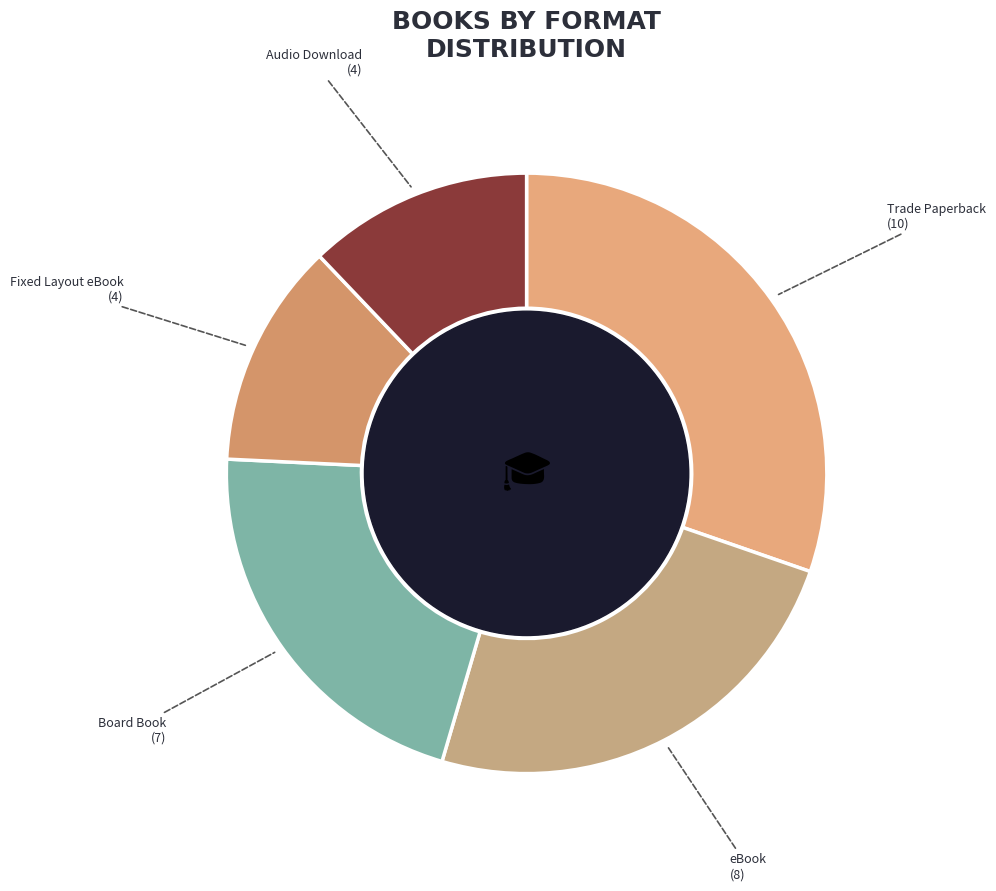

To the nearest percent, what is the difference between the largest and smallest slice percentages?

18%